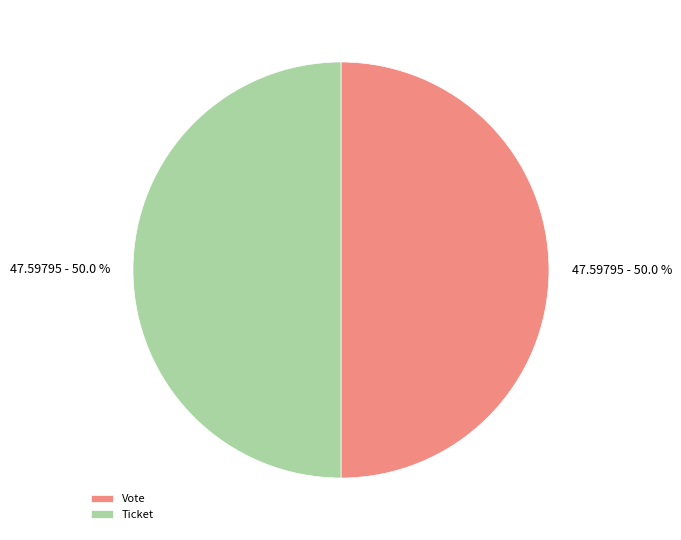

What percentage do Vote and Ticket together represent?

100.0%